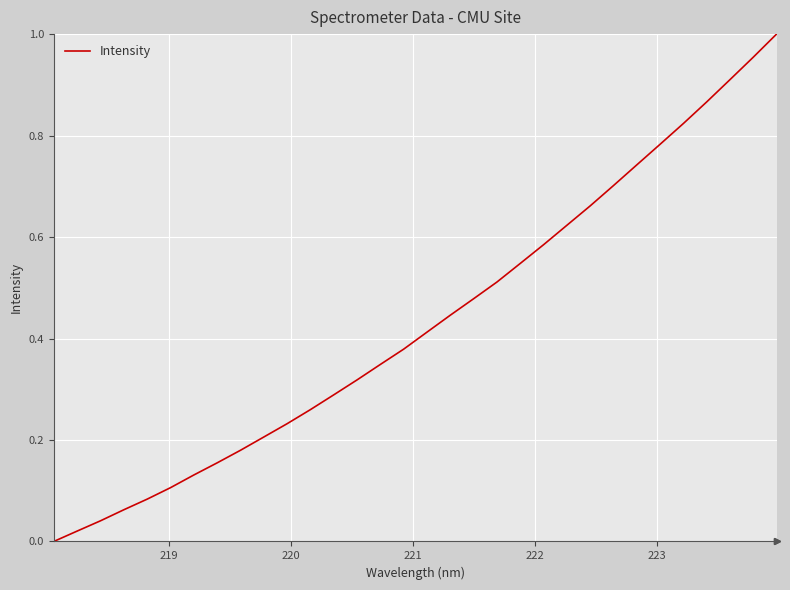

Is this an area chart (filled region under the line)?

No